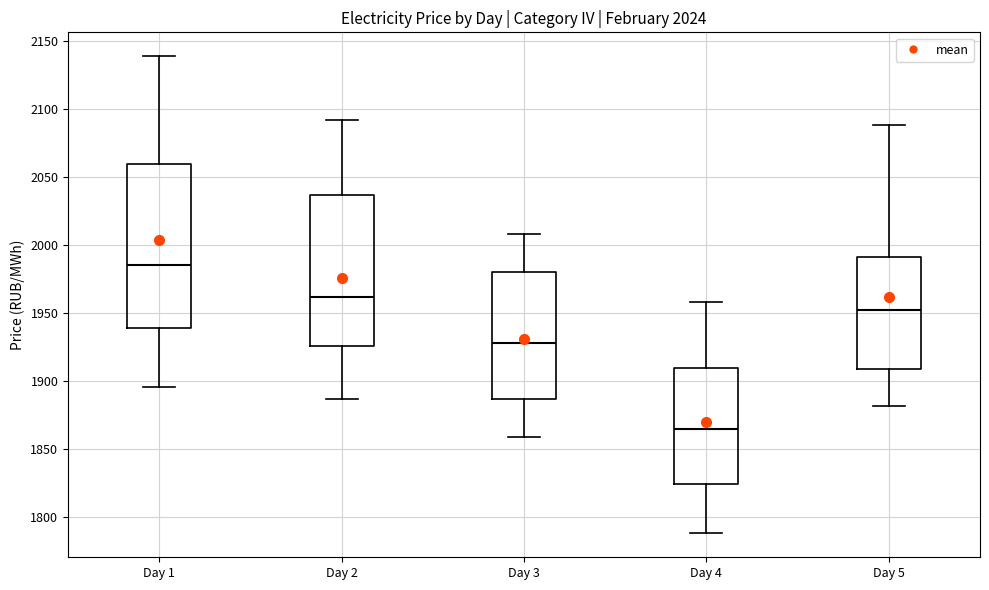

Reading left to right, transcribe this box plot: for each box, give where its median line is, the range the box spans, and where its two whiskers end, as read against the y-axis. The values are not printed on the chart, so give them approximately, as read against the axis.

Day 1: median 1985, box 1940 to 2060, whiskers 1895 to 2140
Day 2: median 1960, box 1925 to 2035, whiskers 1885 to 2090
Day 3: median 1930, box 1885 to 1980, whiskers 1860 to 2010
Day 4: median 1865, box 1825 to 1910, whiskers 1790 to 1960
Day 5: median 1950, box 1910 to 1990, whiskers 1880 to 2090